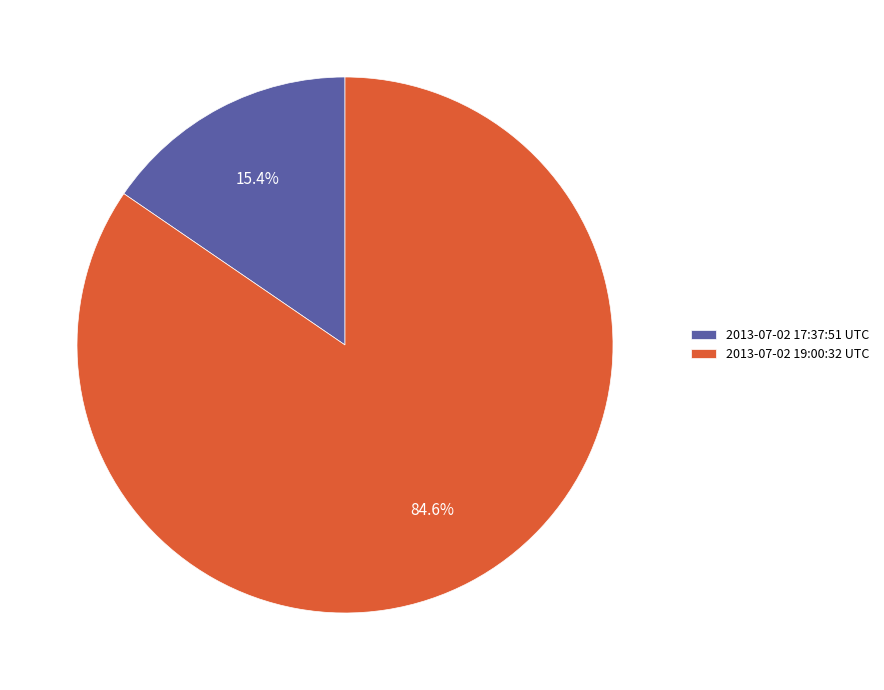

Which category has the smallest portion of the pie?

2013-07-02 17:37:51 UTC